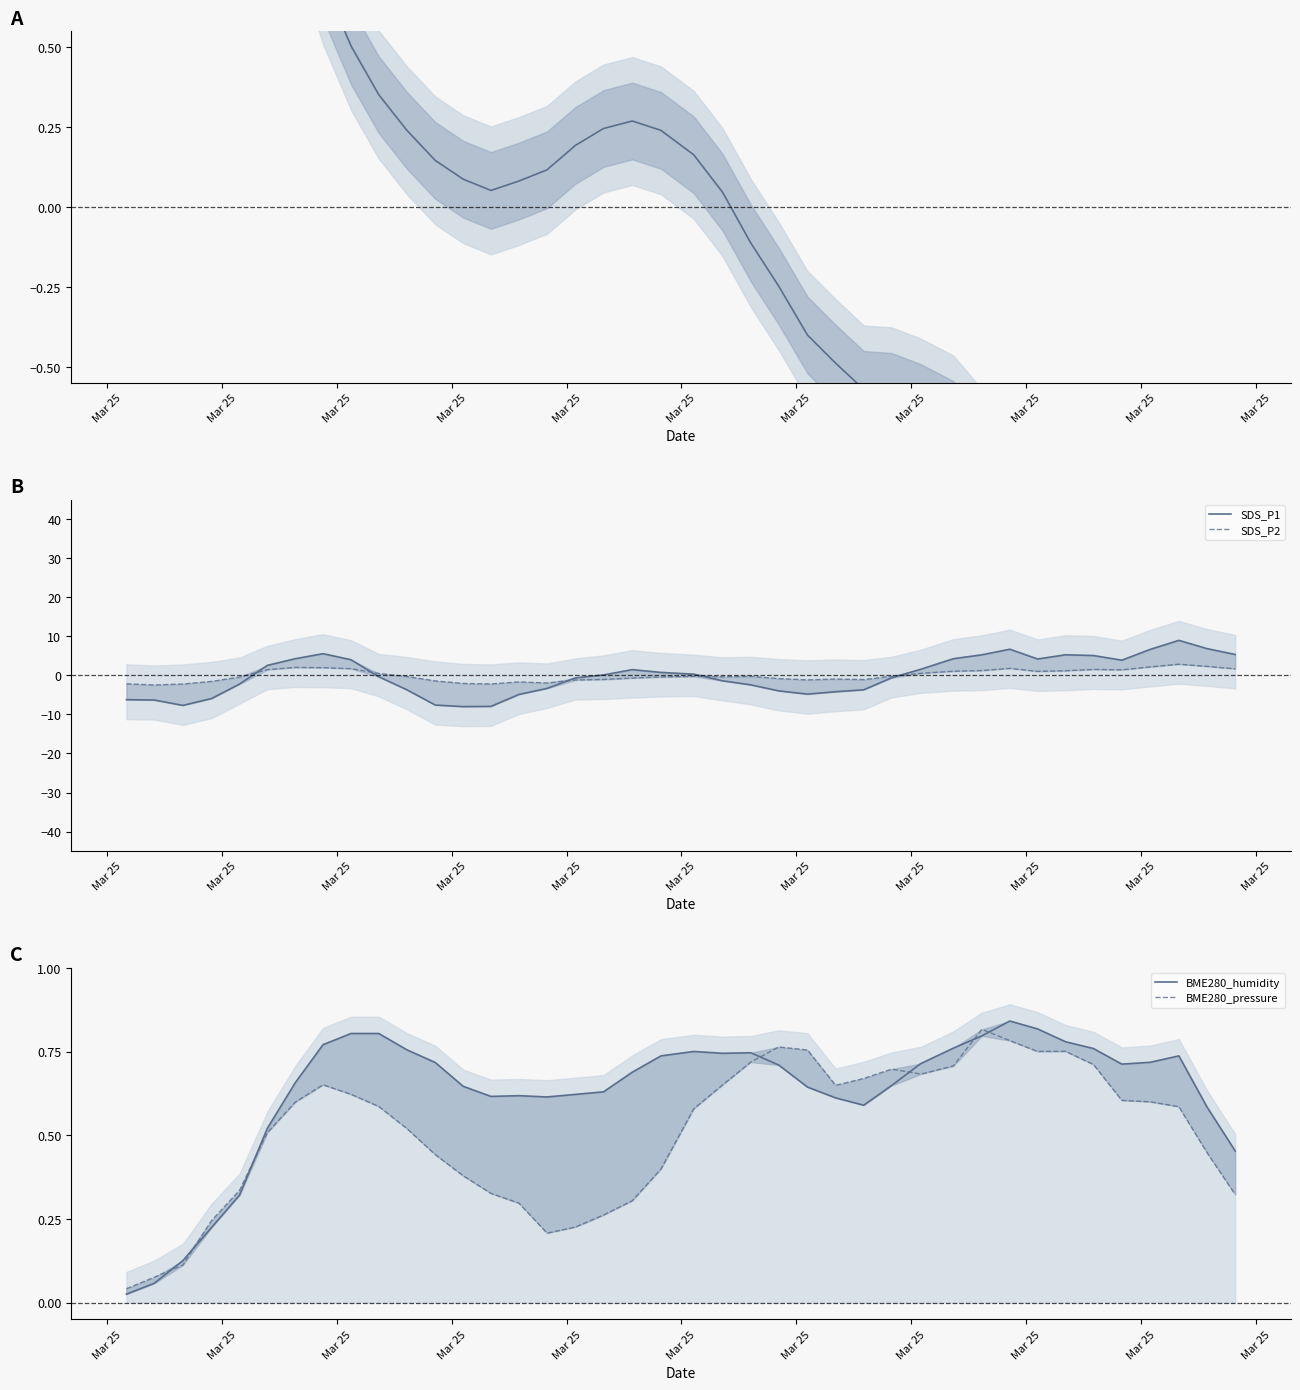

How many data points does each series have?

40